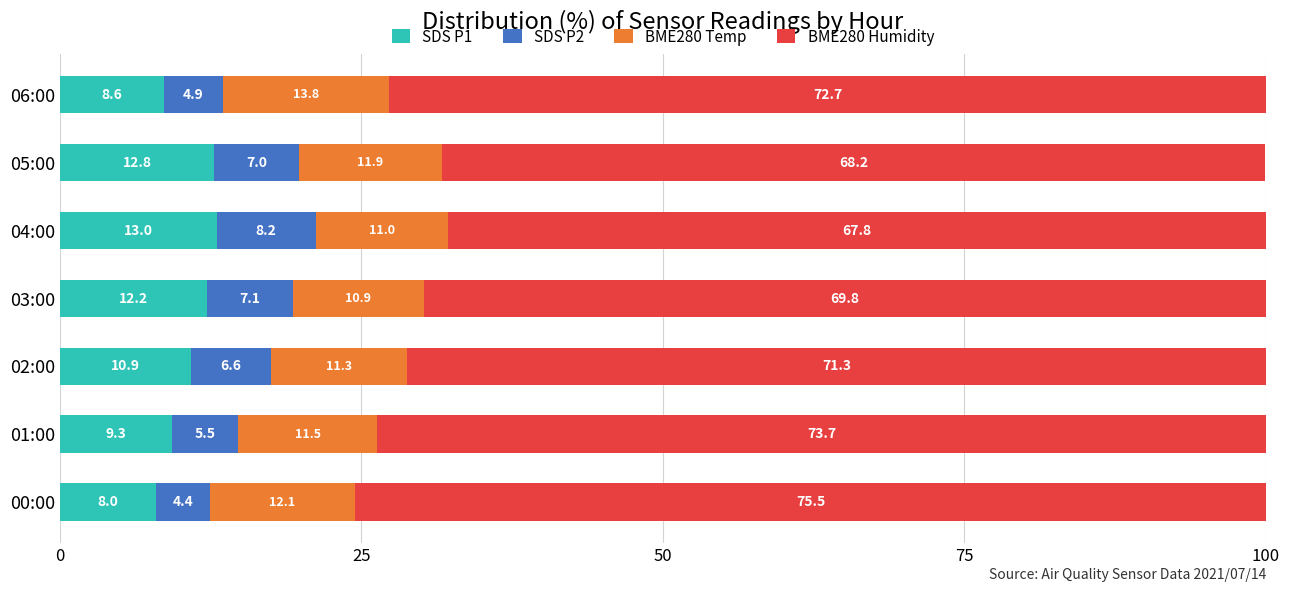

At which category is the sum across all series the highest?

02:00